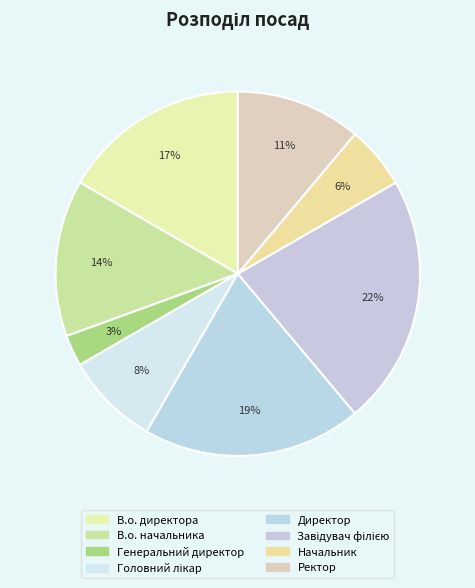

Count the number of slices in the pie.

8